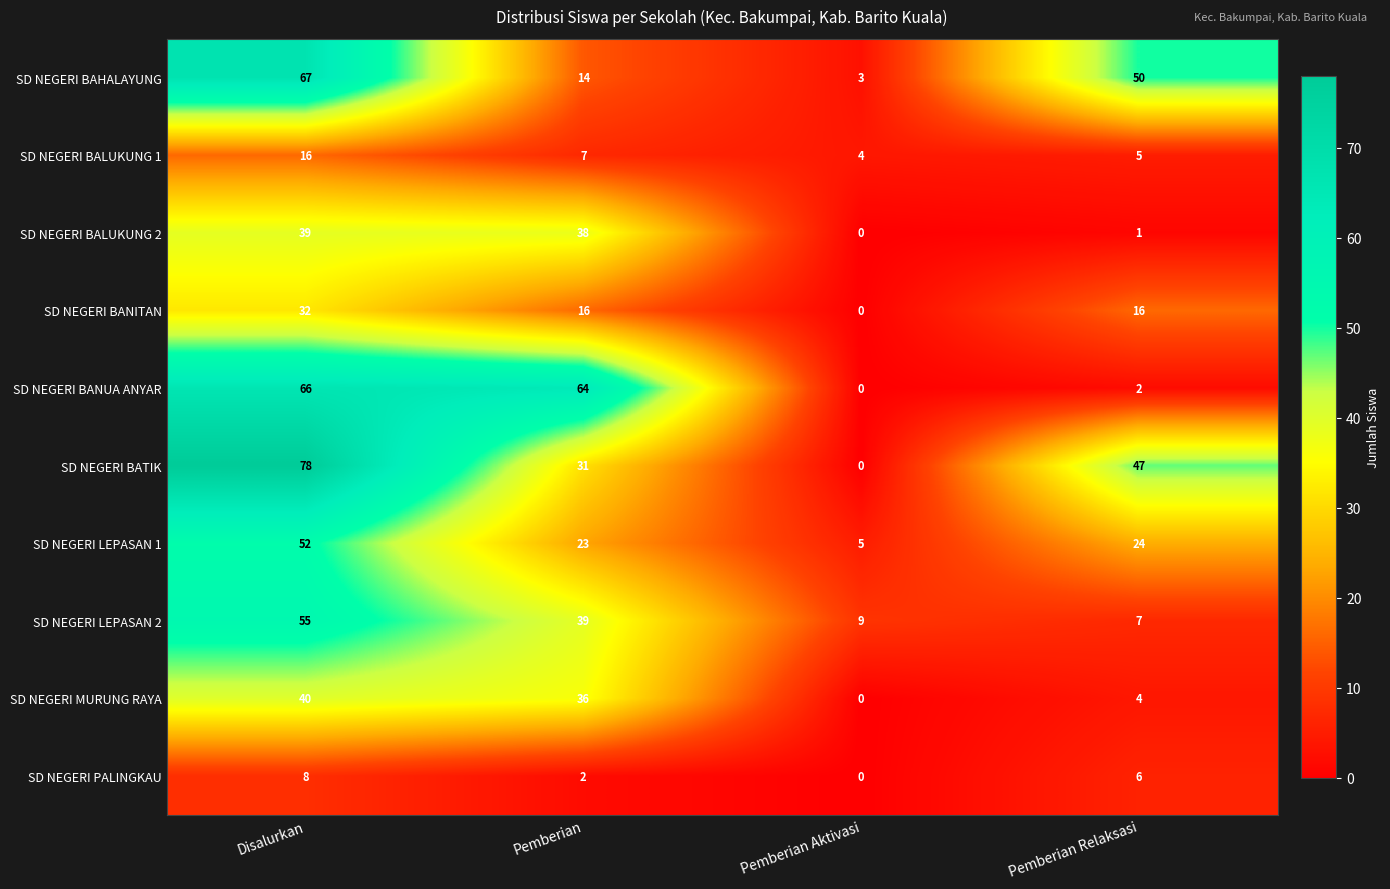

Which series has the largest total across all categories?

SD NEGERI BATIK